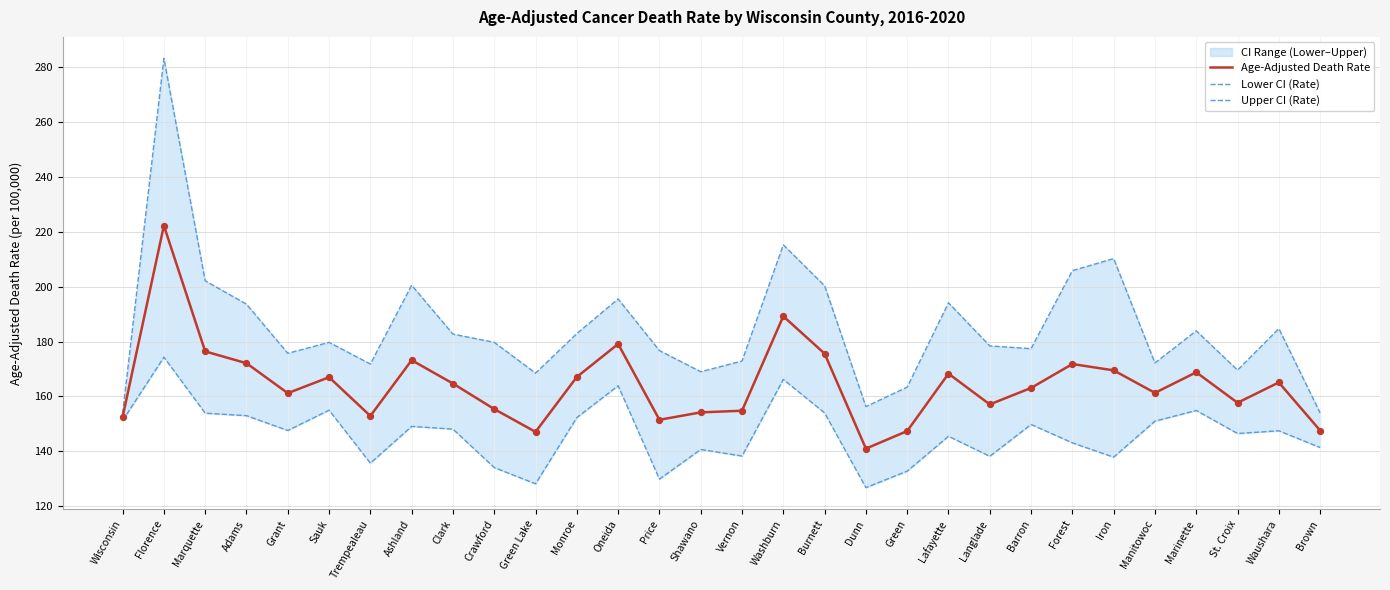

Which series contains the highest Y value?

Upper CI (Rate)